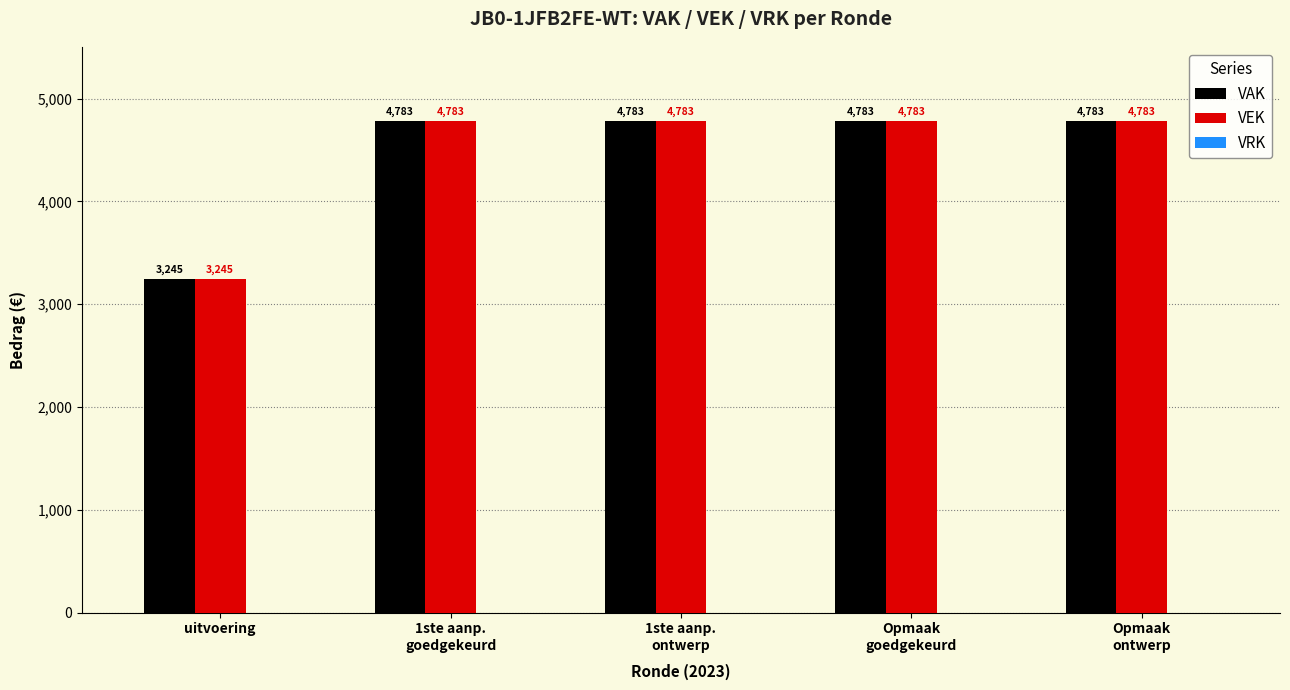

Is it true that VAK equals 4783 at 1ste aanp.
ontwerp?

True